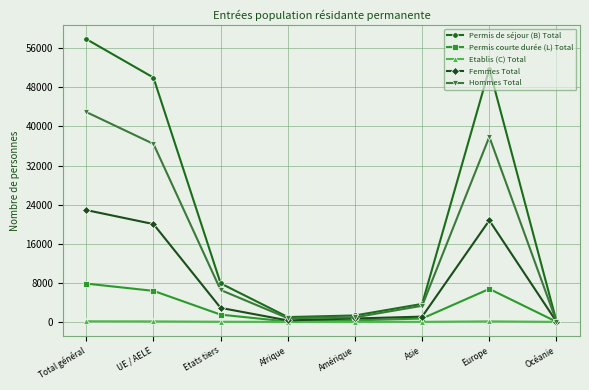

What are all the series names shown in the legend?

Permis de séjour (B) Total, Permis courte durée (L) Total, Etablis (C) Total, Femmes Total, Hommes Total